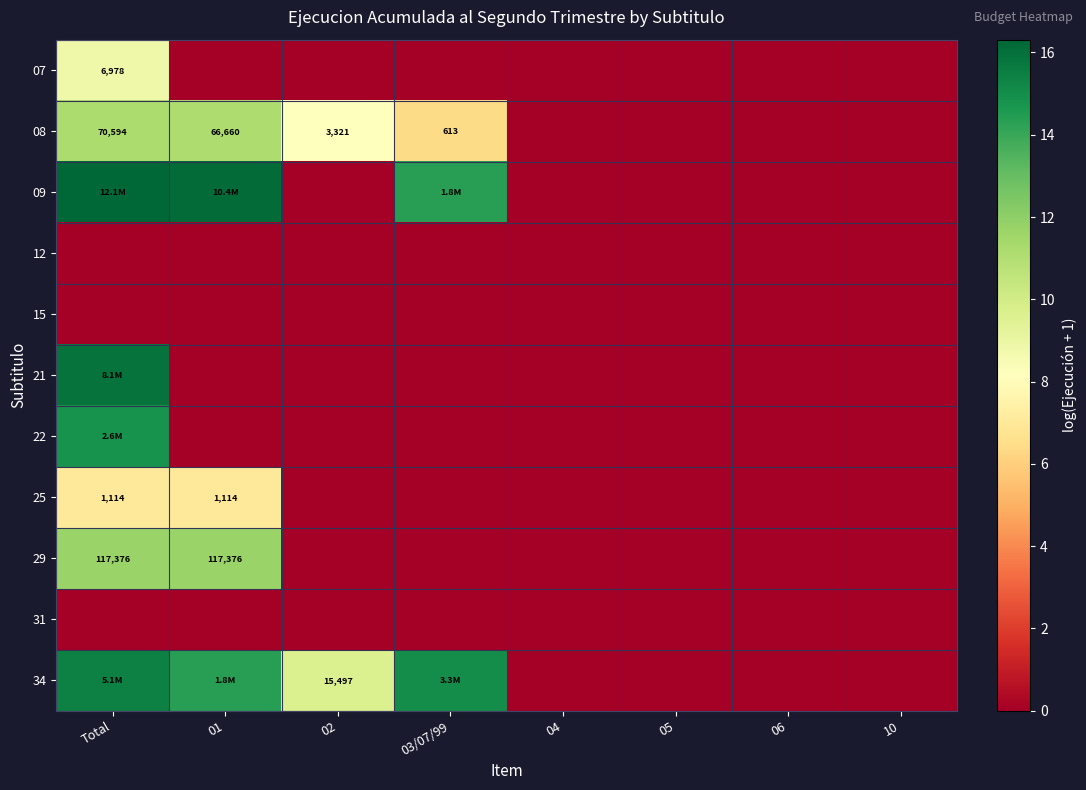

What is the difference between the maximum and minimum values in the 09 series?

16.3